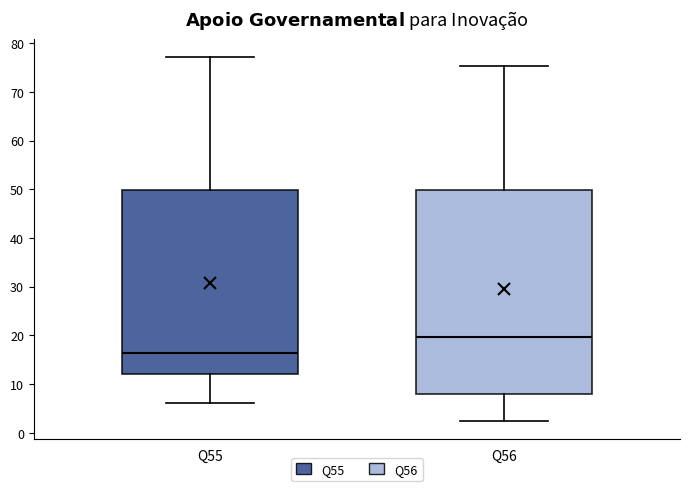

Reading left to right, transcribe this box plot: for each box, give where its median line is, the range the box spans, and where its two whiskers end, as read against the y-axis. The values are not printed on the chart, so give them approximately, as read against the axis.

Q55: median 16, box 12 to 50, whiskers 6 to 77
Q56: median 20, box 8 to 50, whiskers 2 to 75